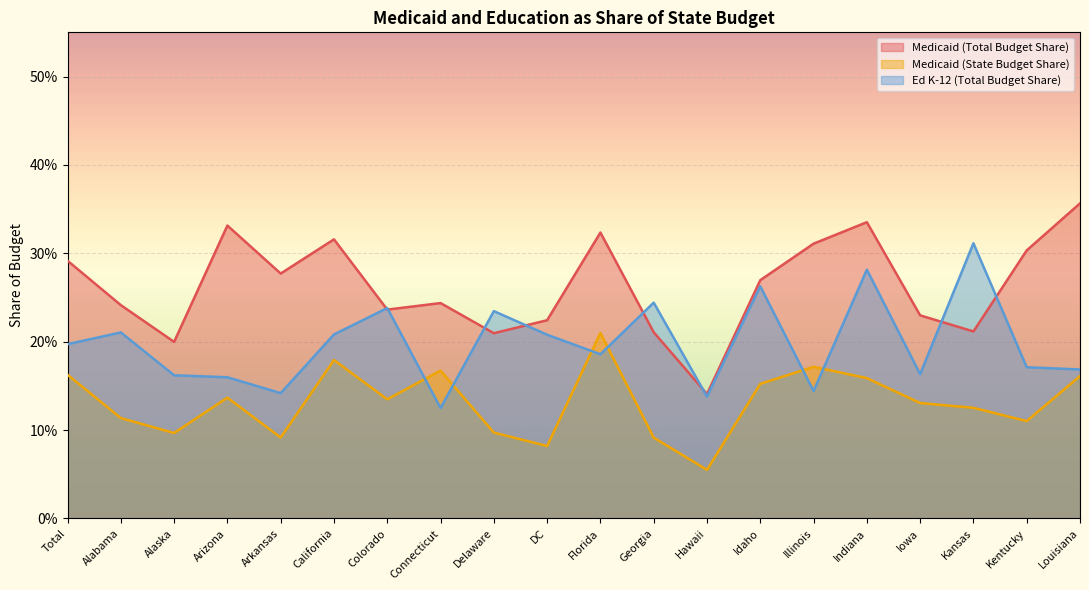

True or false: Medicaid (State Budget Share) and Medicaid (Total Budget Share) cross at least once.

False